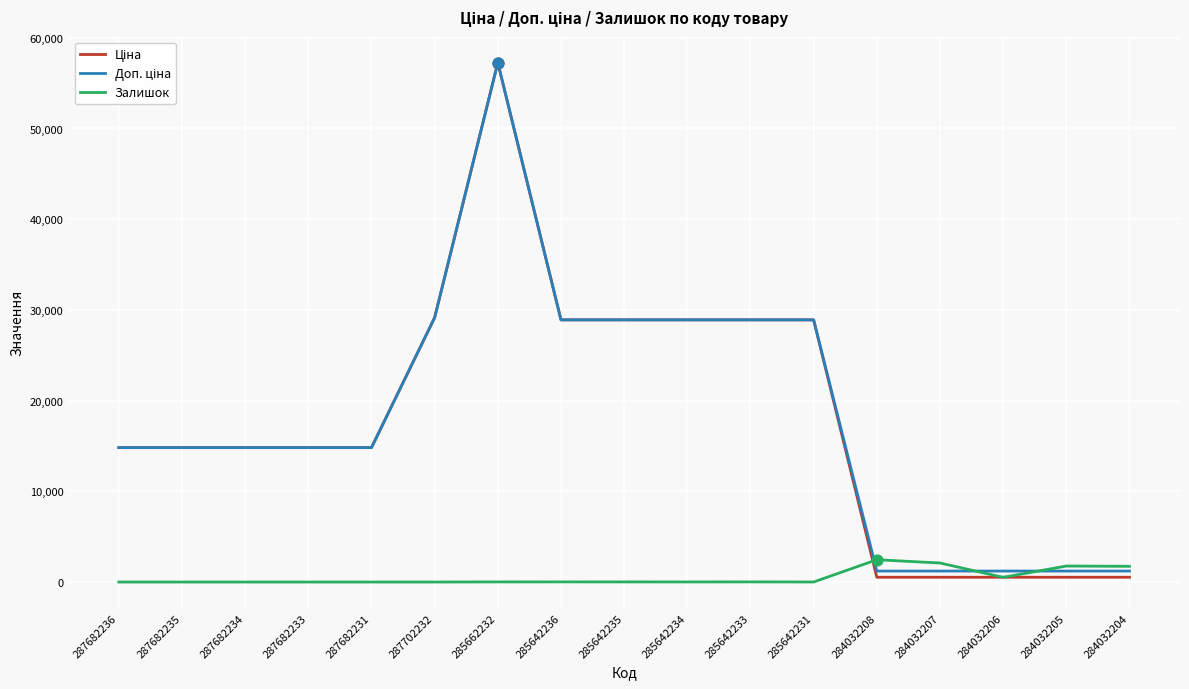

At which category is the sum across all series the highest?

285662232